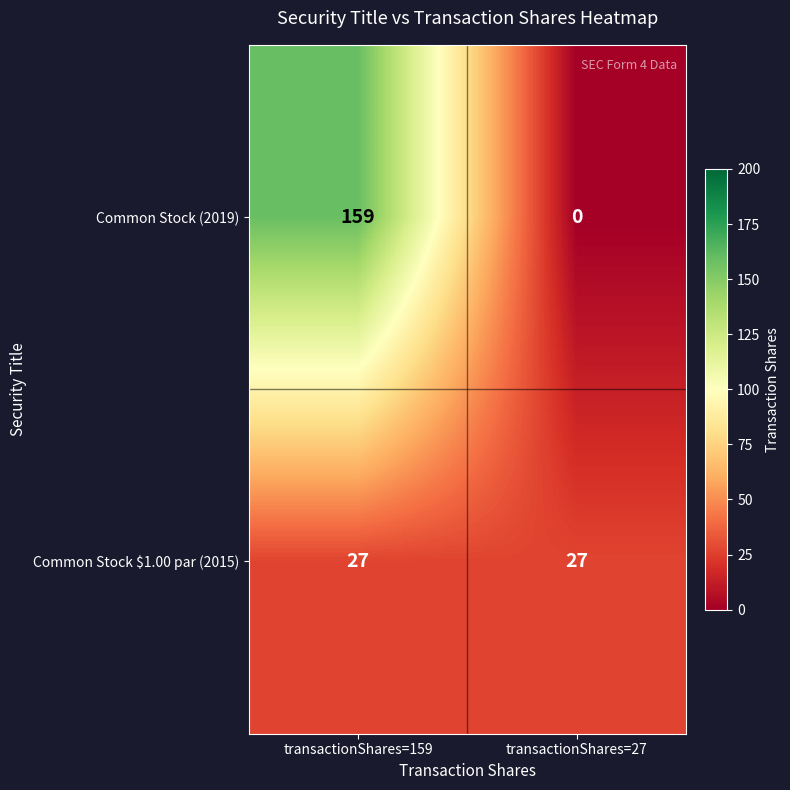

Reading left to right, what are all the values shown in this chart?

Common Stock (2019): 159	0
Common Stock $1.00 par (2015): 27	27